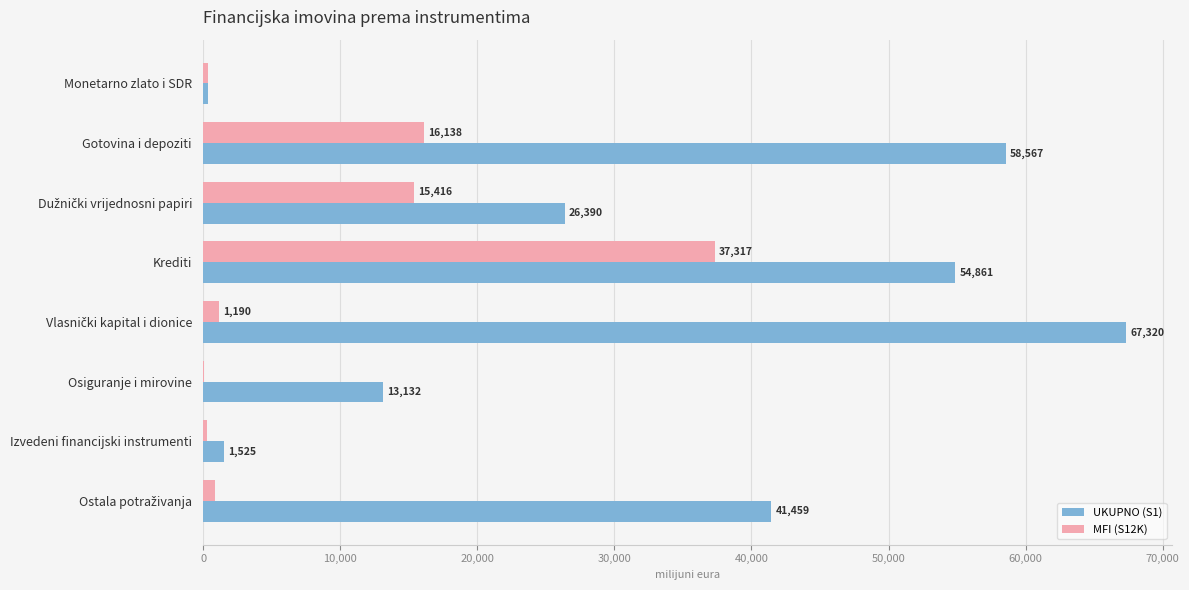

What is the approximate value of MFI (S12K) at Monetarno zlato i SDR?

387.6